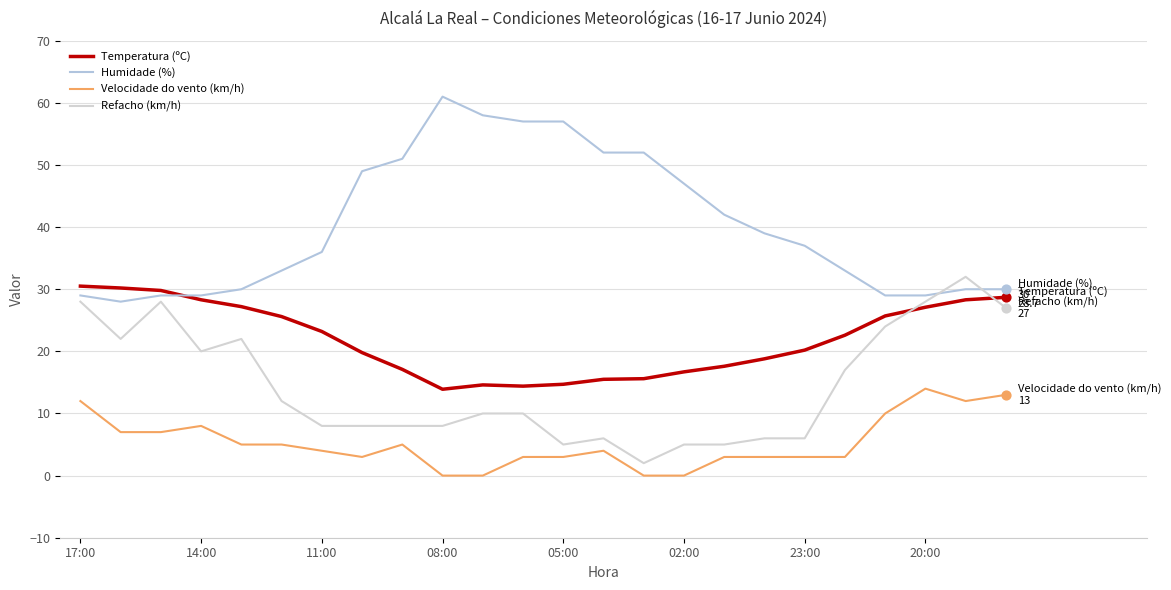

How many lines are shown in the chart?

4